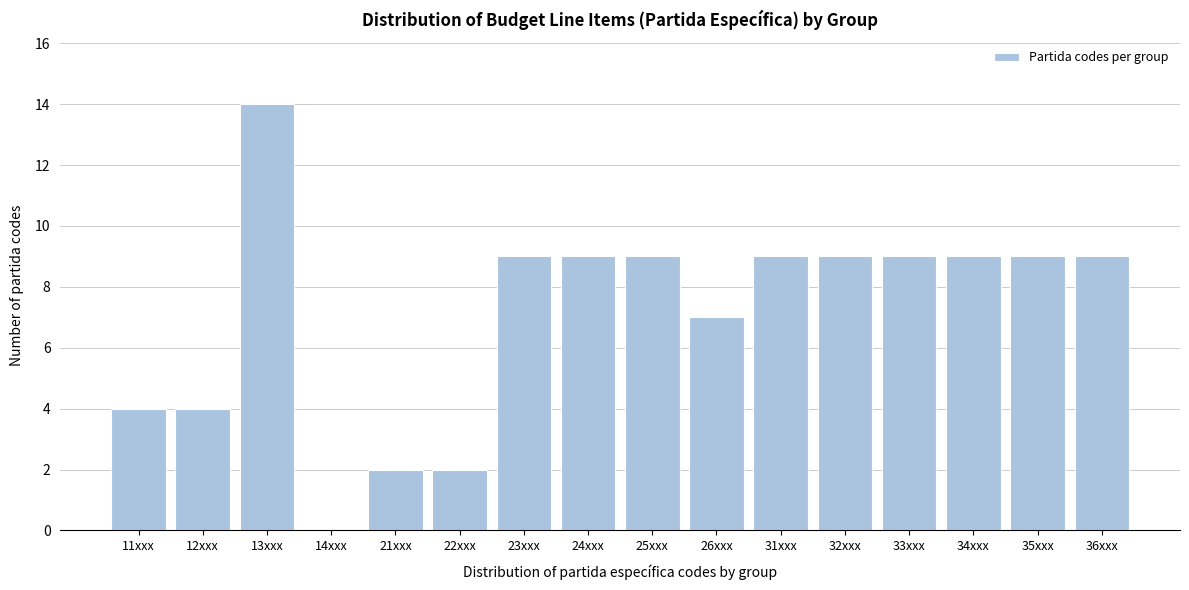

Reading left to right, list all the values displayed in this chart.

11xxx=4	12xxx=4	13xxx=14	14xxx=0	21xxx=2	22xxx=2	23xxx=9	24xxx=9	25xxx=9	26xxx=7	31xxx=9	32xxx=9	33xxx=9	34xxx=9	35xxx=9	36xxx=9